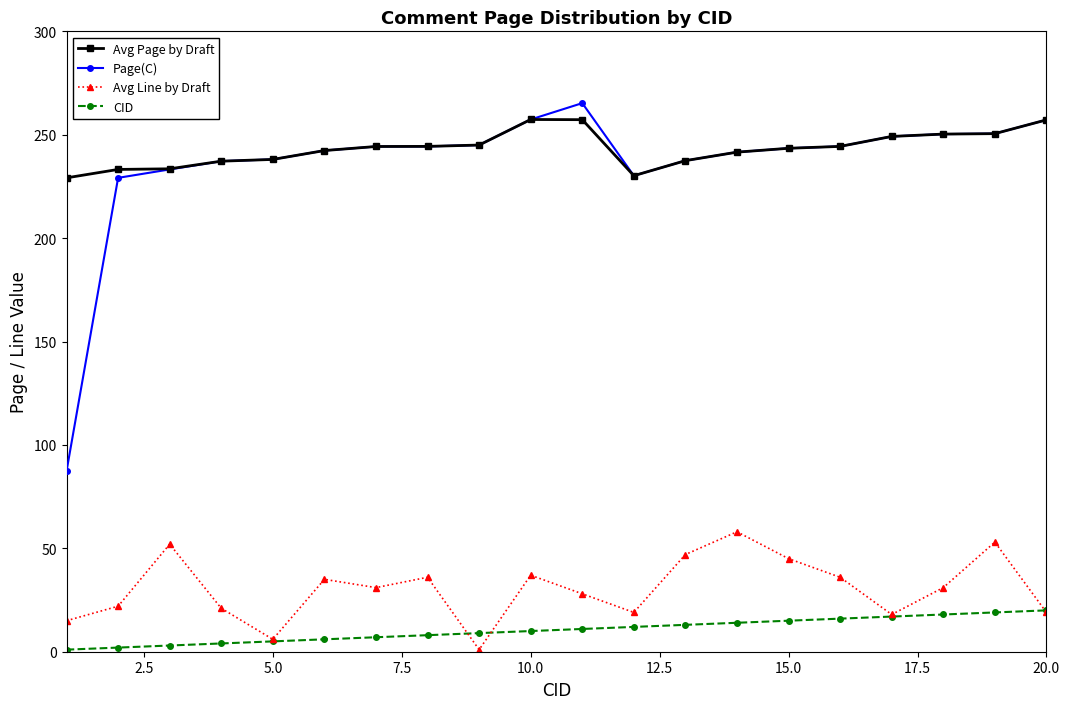

Does the chart display data point markers on the line(s)?

Yes